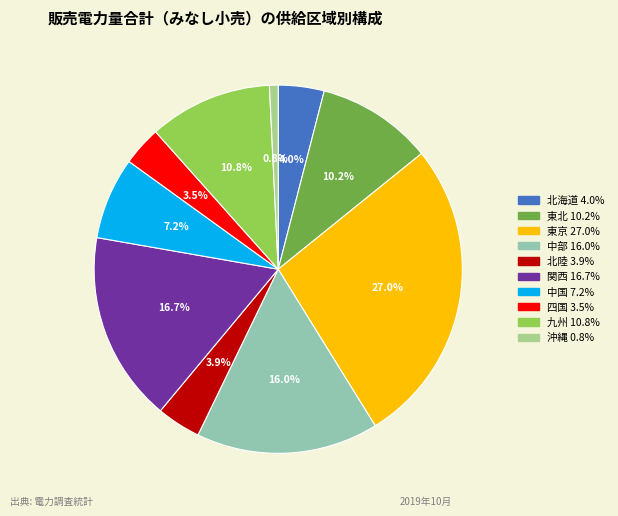

Is it true that 東京 is 27% of the pie?

True